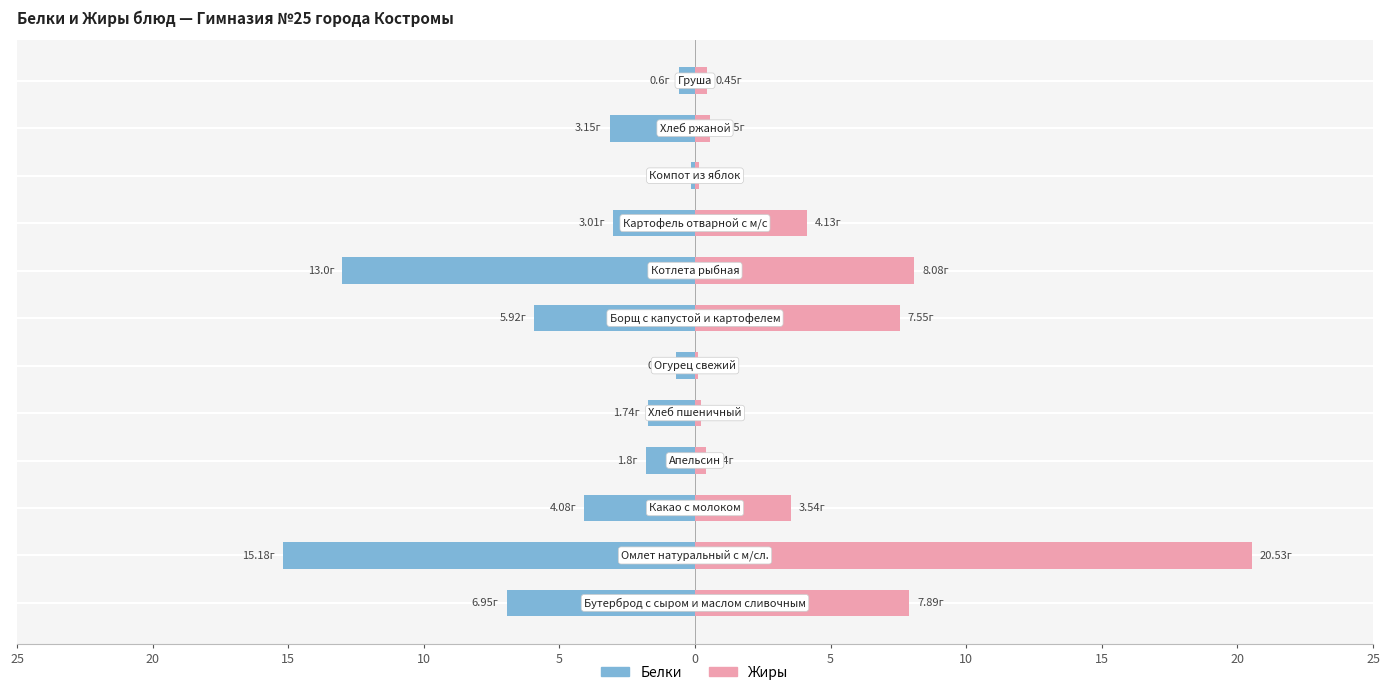

Rank the series by their maximum value, from lowest to highest.

Белки, Жиры